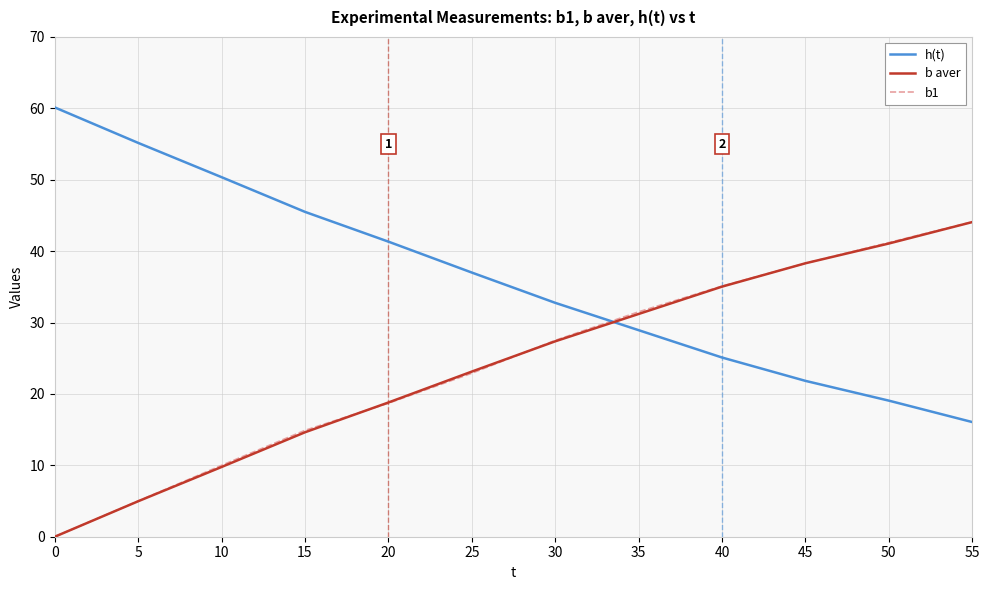

What is the spread (max minus min) of values at 50?

22.1